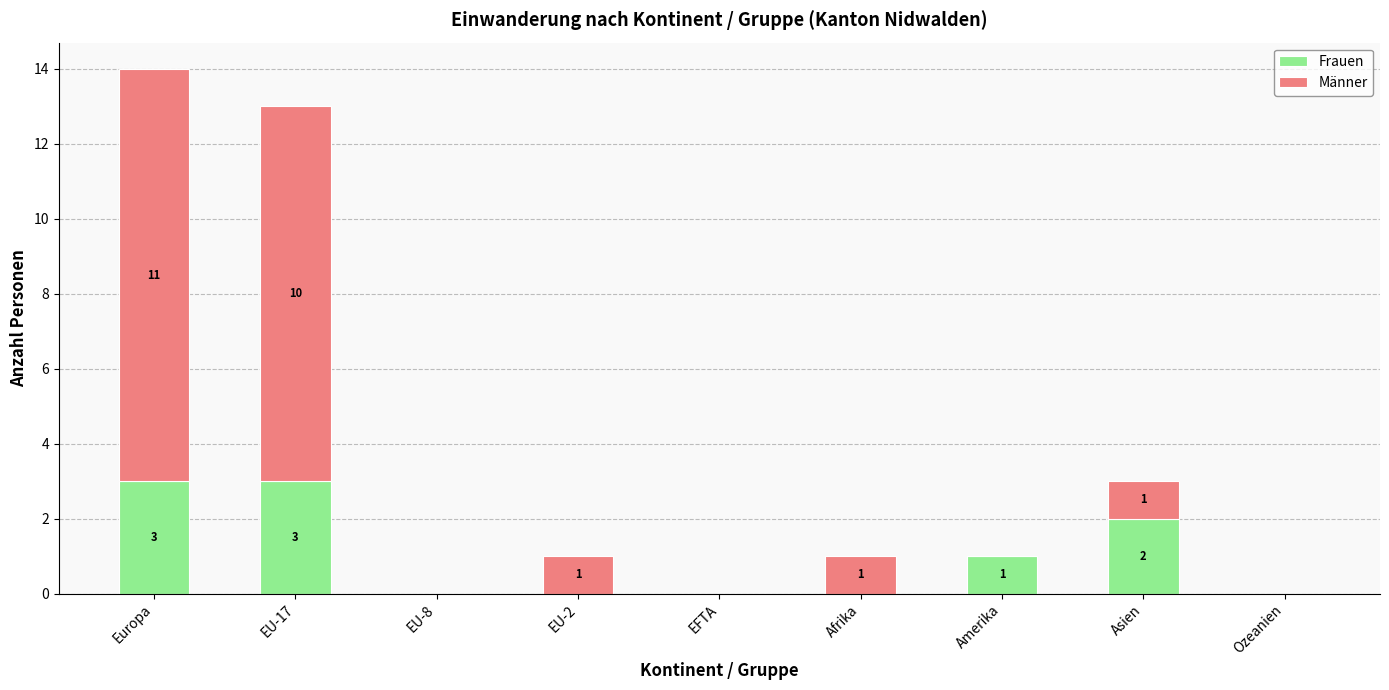

Is it true that Frauen equals -1 at EU-8?

False